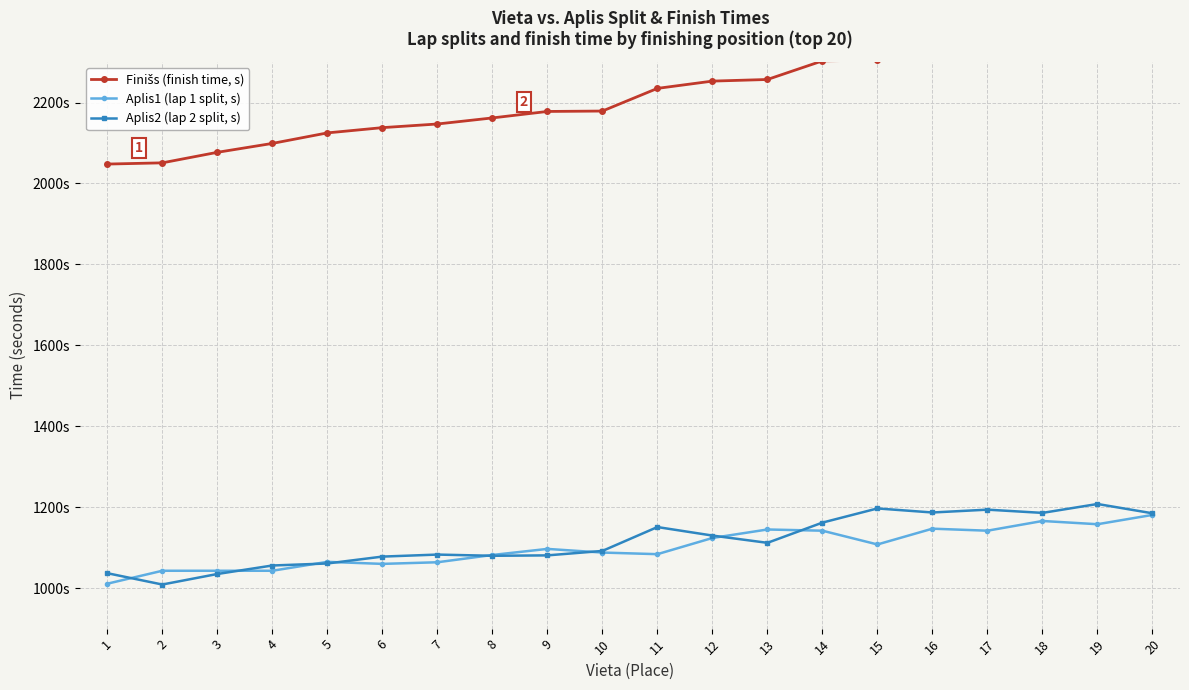

What is the total value across all series at 20?

4732